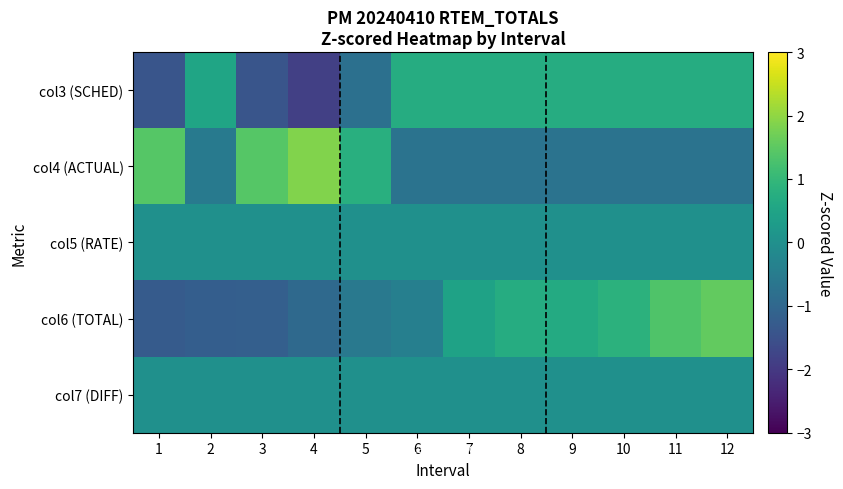

Rank the series by their maximum value, from highest to lowest.

col4 (ACTUAL), col6 (TOTAL), col3 (SCHED), col5 (RATE), col7 (DIFF)